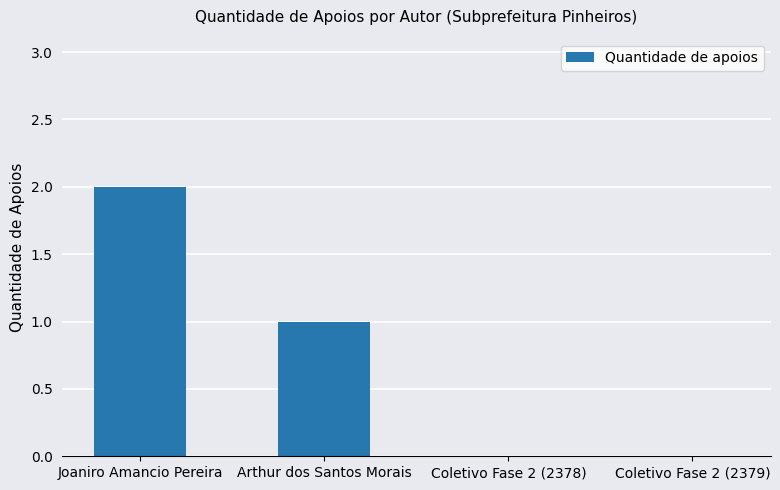

What is the maximum value shown in the chart?

2